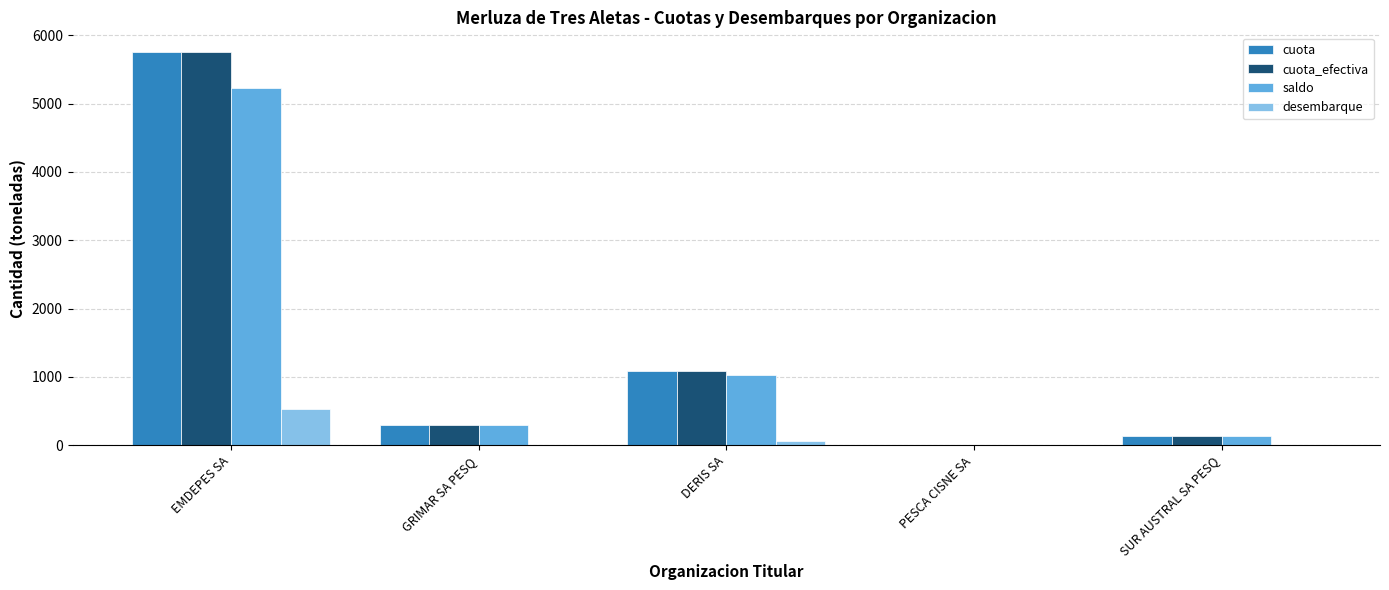

Is the value of cuota at GRIMAR SA PESQ greater than the value of saldo at EMDEPES SA?

No